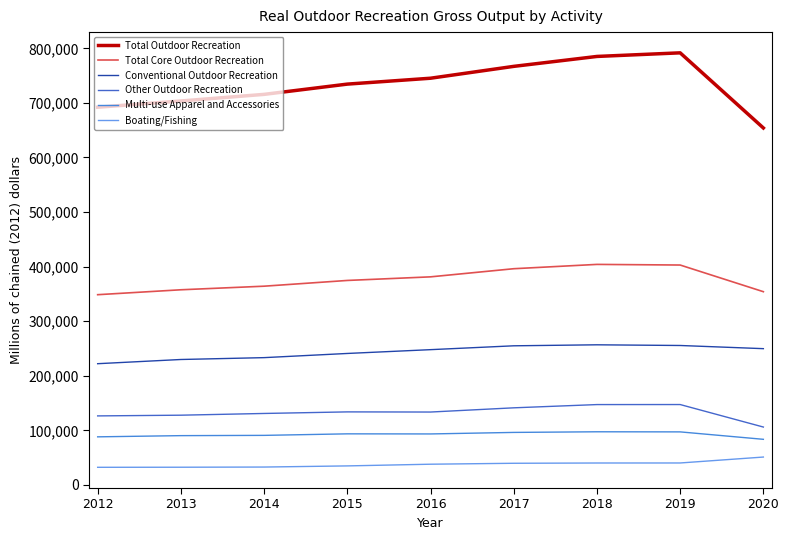

True or false: Other Outdoor Recreation and Boating/Fishing cross at least once.

False